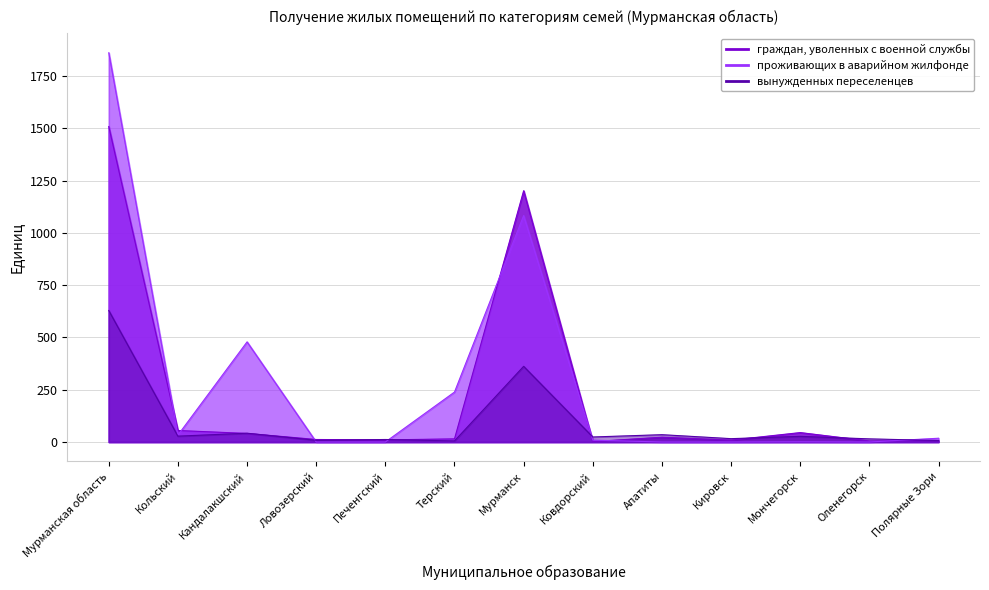

What is the label of the 1st point from the right?

Полярные Зори